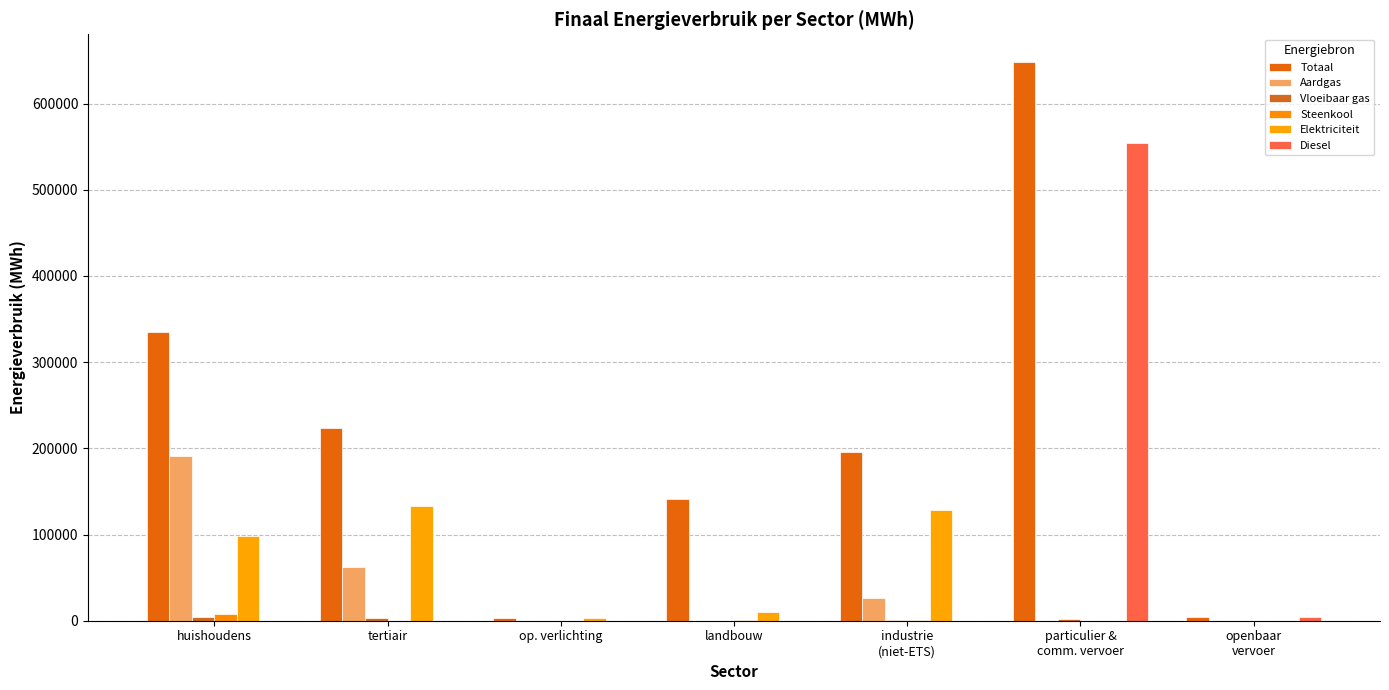

Rank the series at op. verlichting from lowest to highest value.

Aardgas, Vloeibaar gas, Steenkool, Diesel, Totaal, Elektriciteit